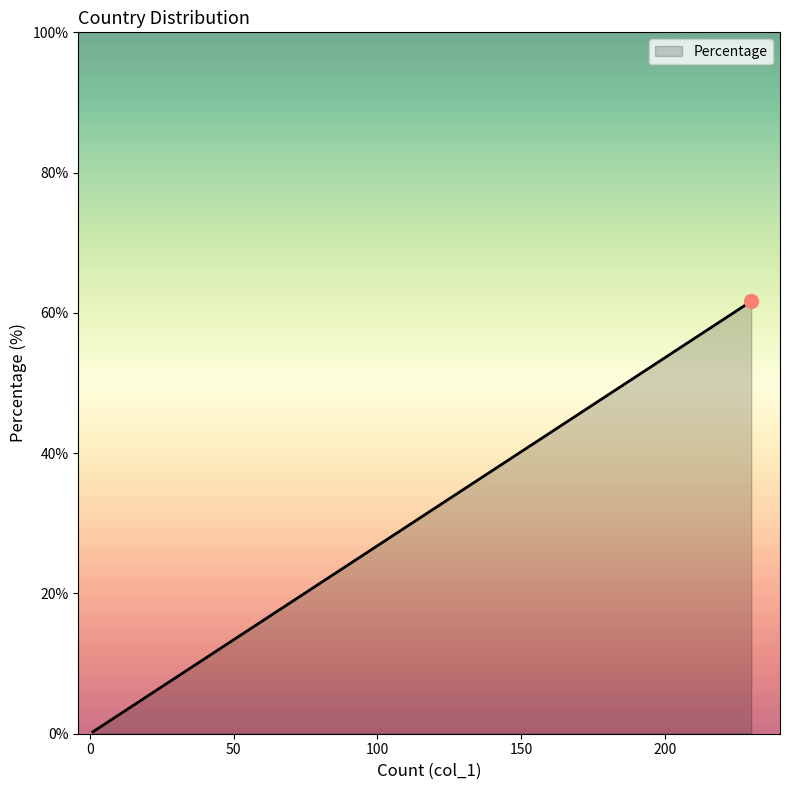

What is the minimum value shown in the chart?

0.3